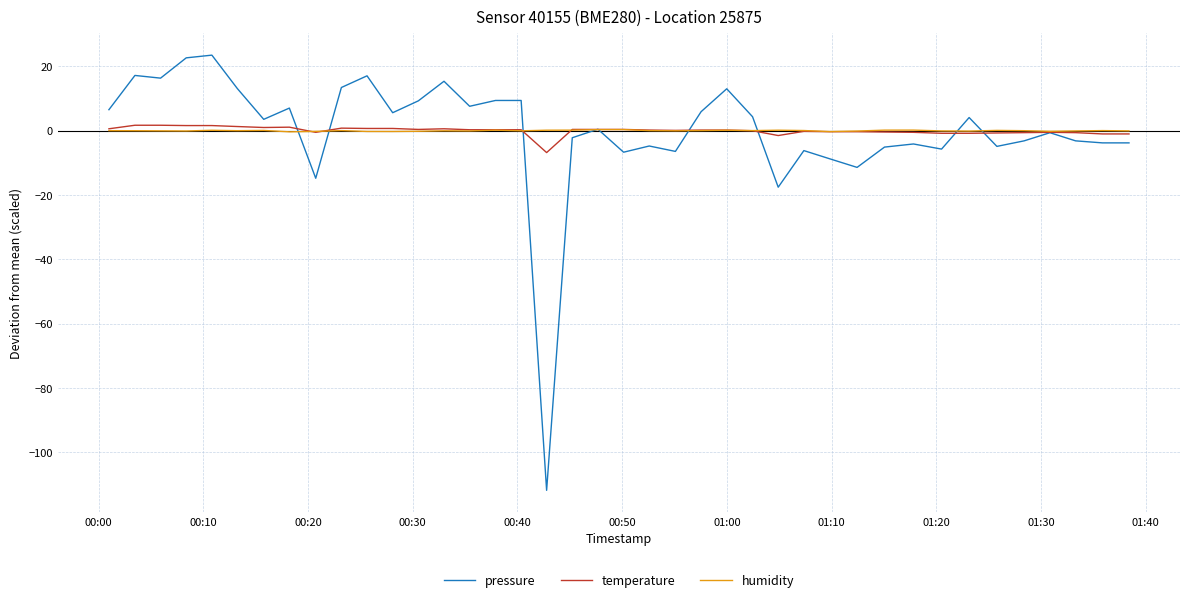

Which series has the widest spread of values?

pressure